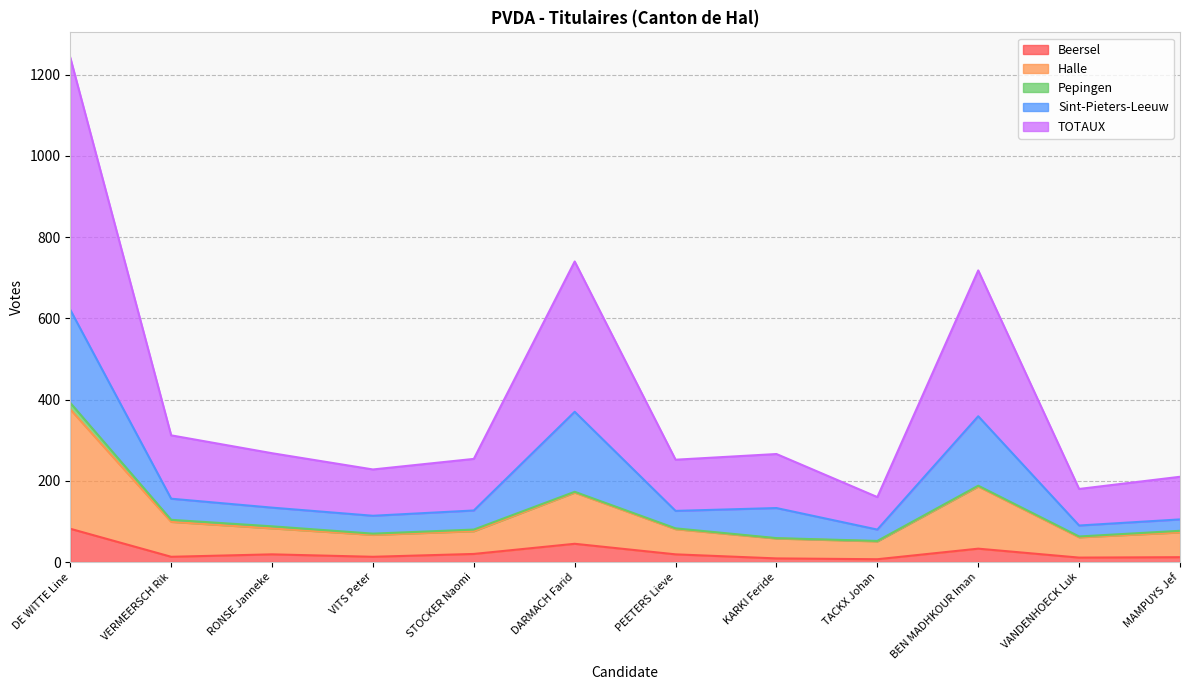

At which category is the sum across all series the highest?

DE WITTE Line